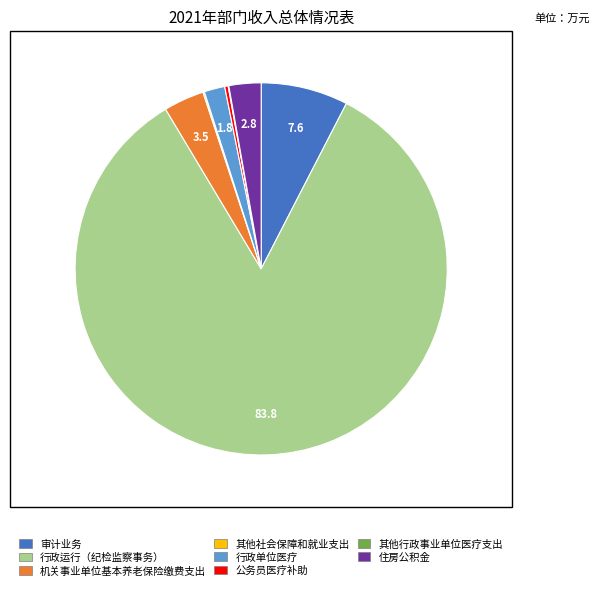

What is the largest slice in the pie chart?

行政运行（纪检监察事务）